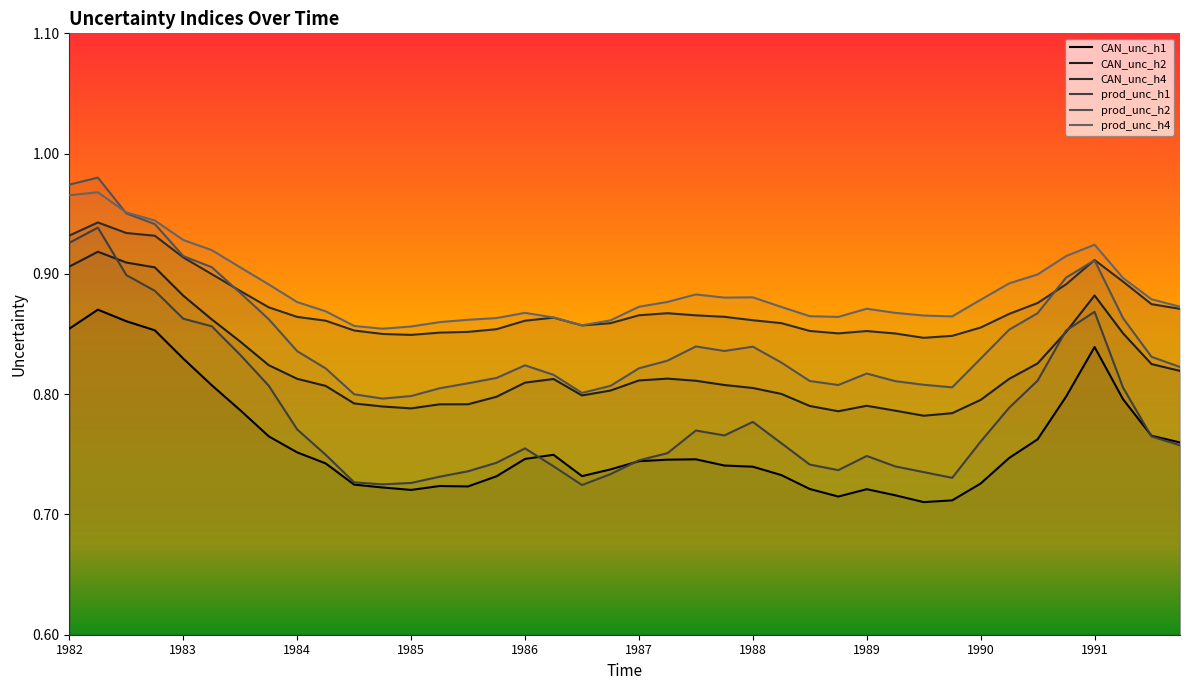

Is it true that CAN_unc_h4 equals 0.4 at 1982-07-01?

False